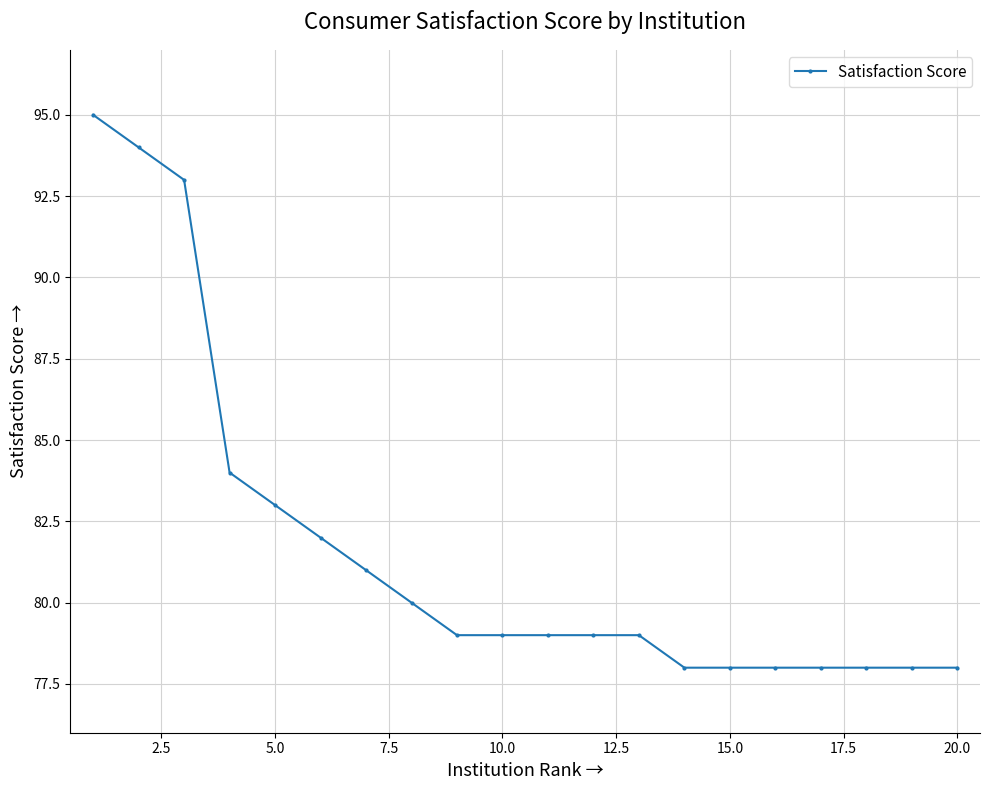

What is the greatest value displayed?

95